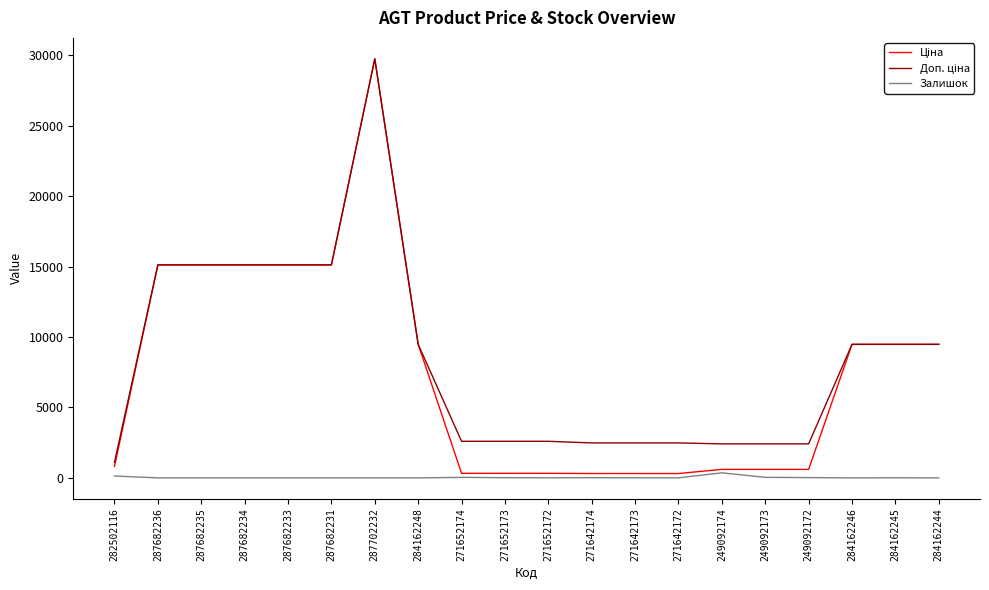

At which category is the sum across all series the highest?

287702232